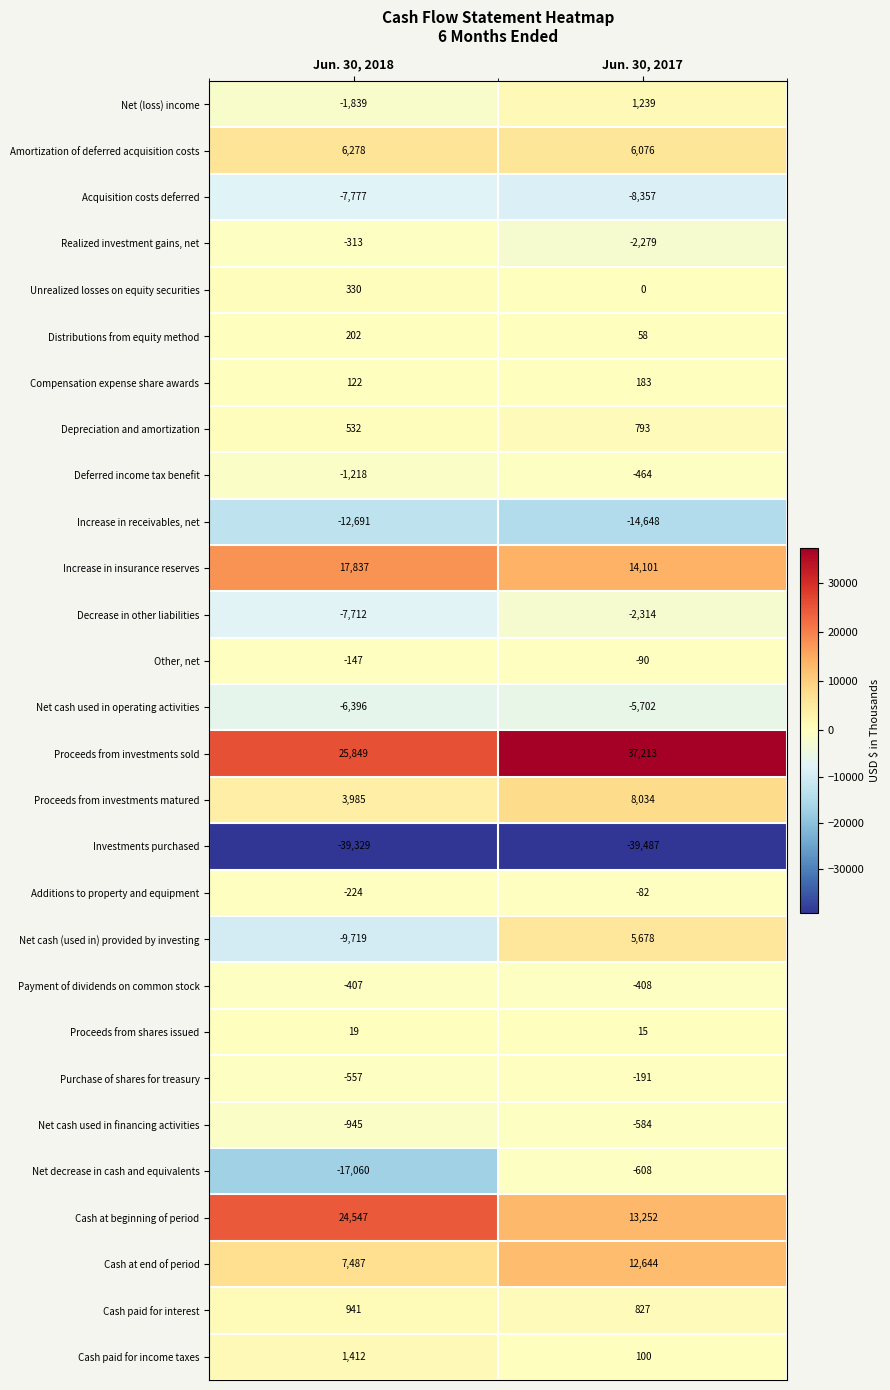

Rank the series by their maximum value, from lowest to highest.

Investments purchased, Increase in receivables, net, Acquisition costs deferred, Net cash used in operating activities, Decrease in other liabilities, Net decrease in cash and equivalents, Net cash used in financing activities, Deferred income tax benefit, Payment of dividends on common stock, Realized investment gains, net, Purchase of shares for treasury, Other, net, Additions to property and equipment, Proceeds from shares issued, Compensation expense share awards, Distributions from equity method, Unrealized losses on equity securities, Depreciation and amortization, Cash paid for interest, Net (loss) income, Cash paid for income taxes, Net cash (used in) provided by investing, Amortization of deferred acquisition costs, Proceeds from investments matured, Cash at end of period, Increase in insurance reserves, Cash at beginning of period, Proceeds from investments sold